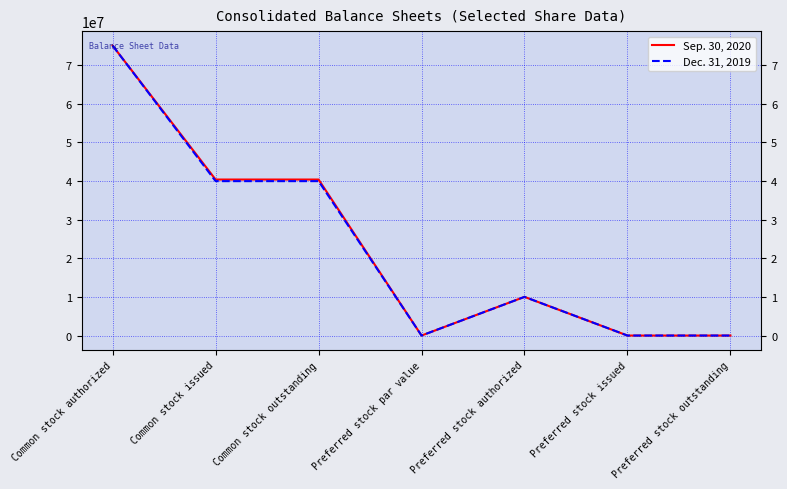

How many Sep. 30, 2020 values are between 0 and 40356000?

6